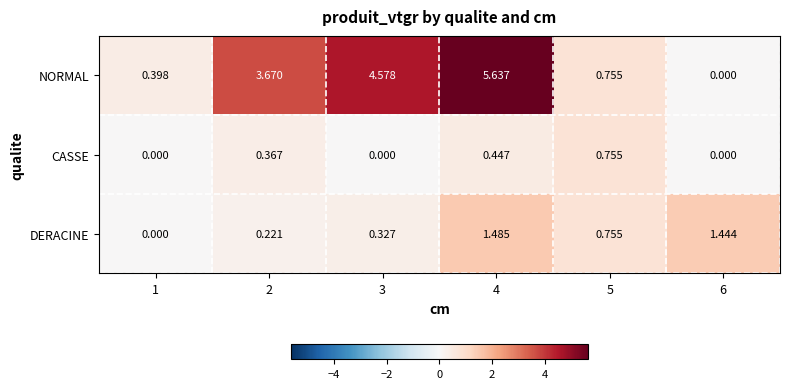

Which series changed the most between 1 and 4?

NORMAL